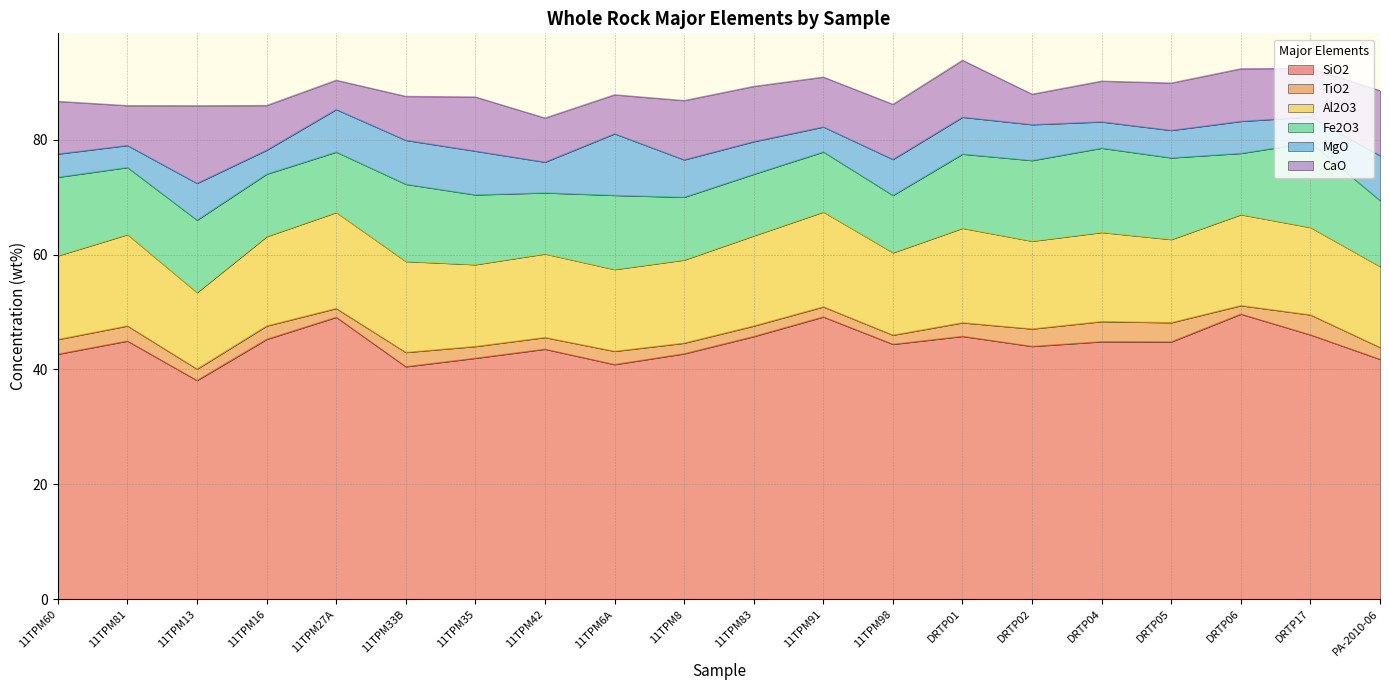

What is the sum of the CaO values at 11TPM13 and DRTP04?

20.6